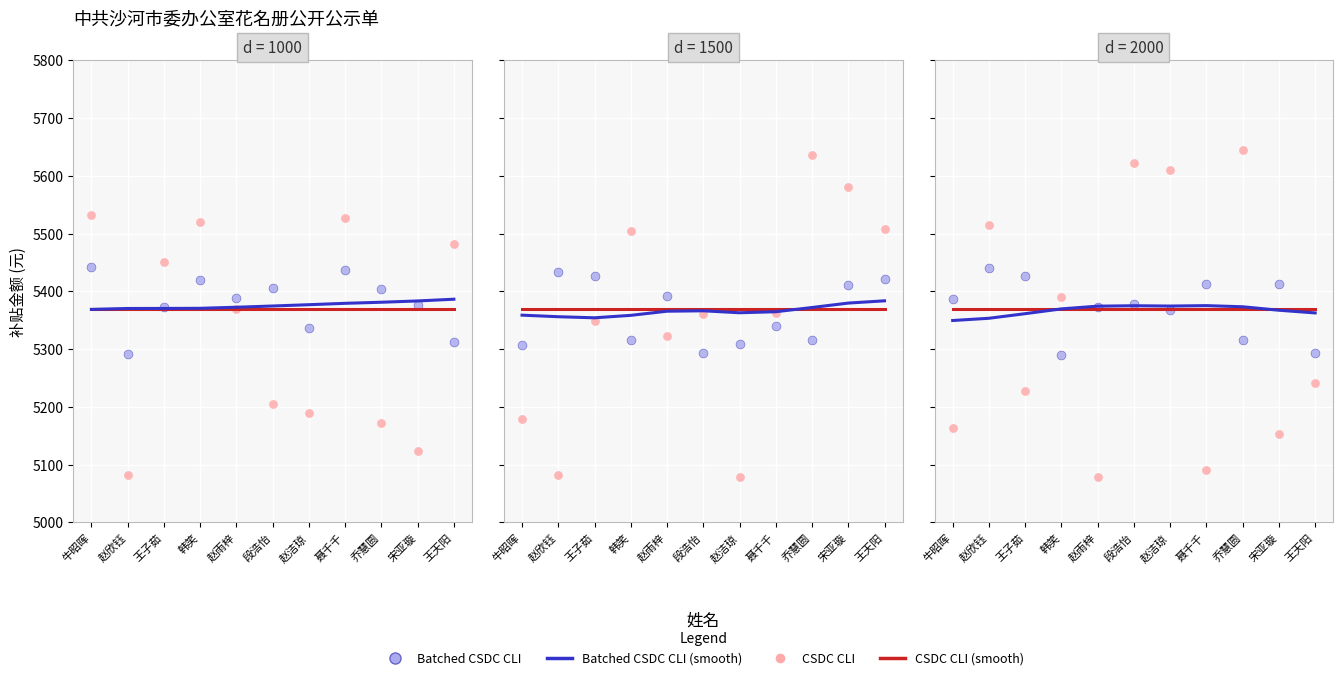

At which category is the sum across all series the highest?

段浩怡